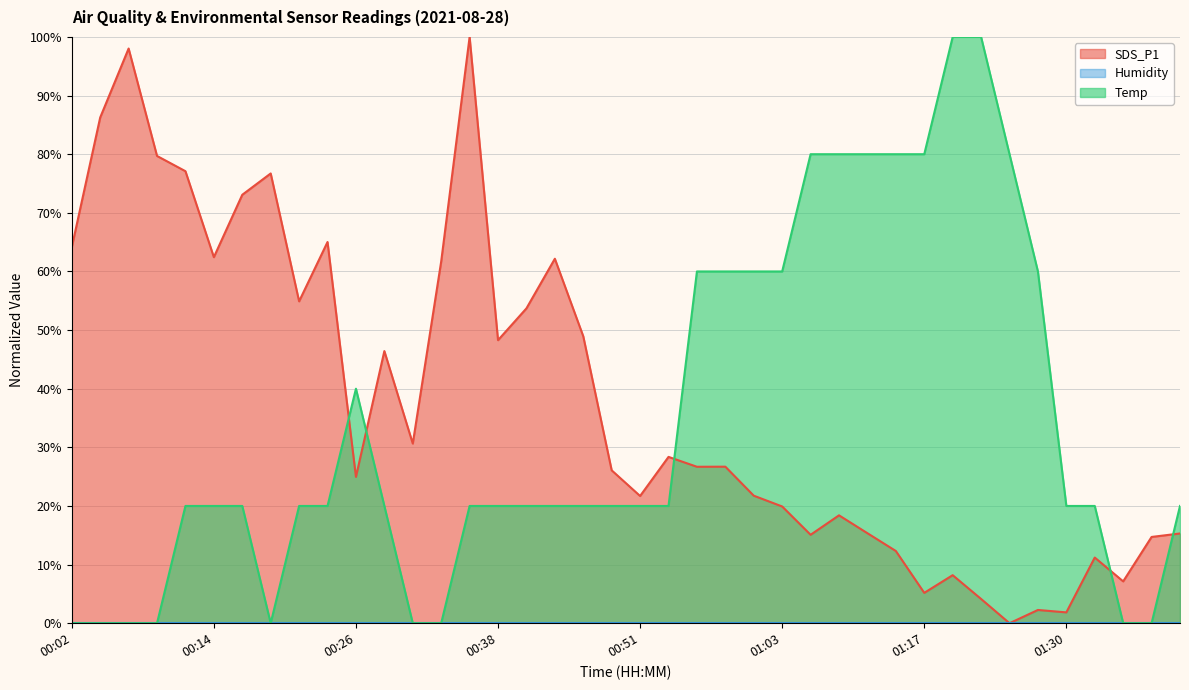

Where is Temp nearest to the value 50?

00:55